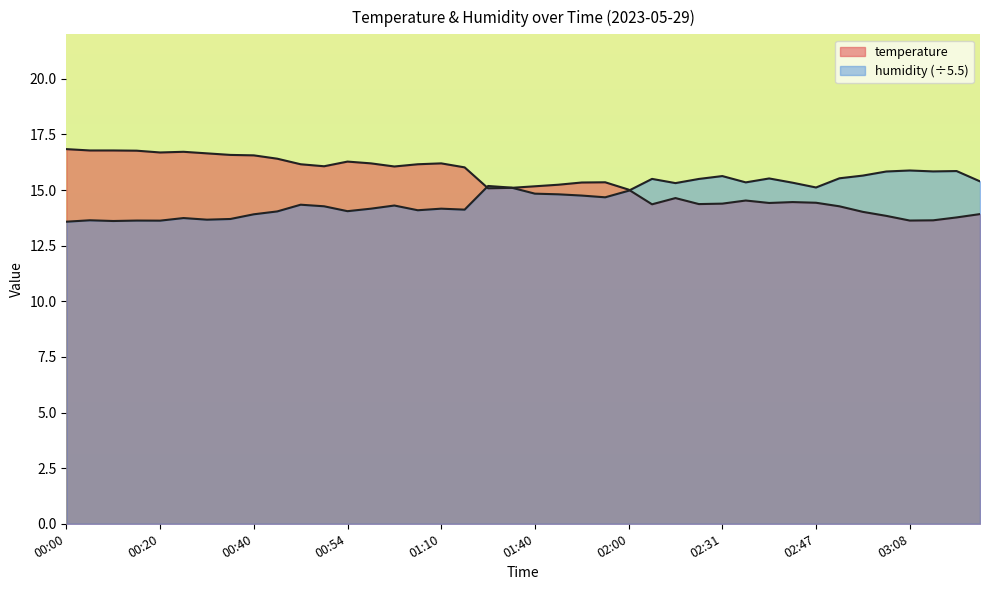

At which label does temperature first exceed 15?

00:00